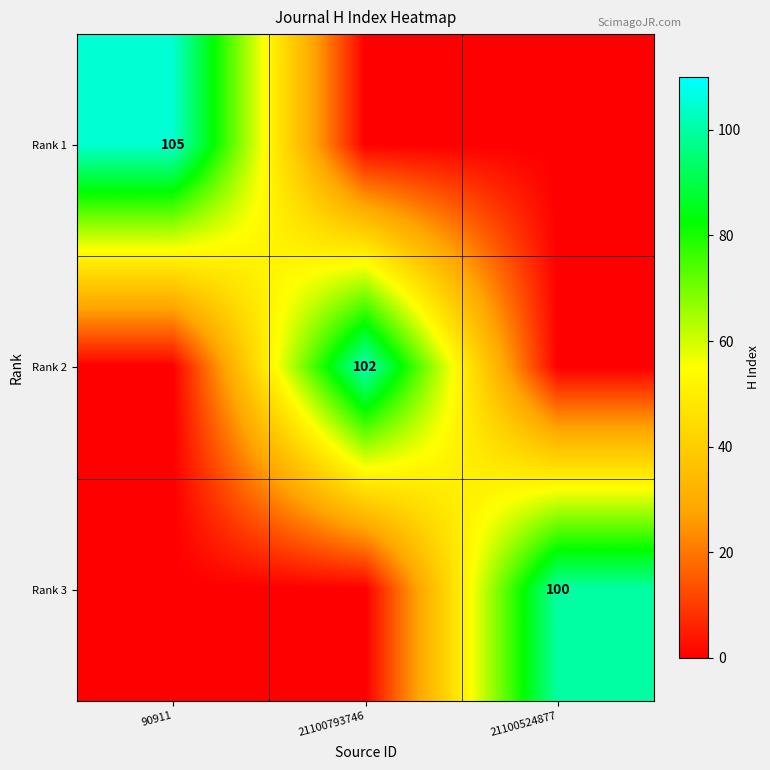

True or false: Rank 2 has a value of 60 at 21100793746.

False